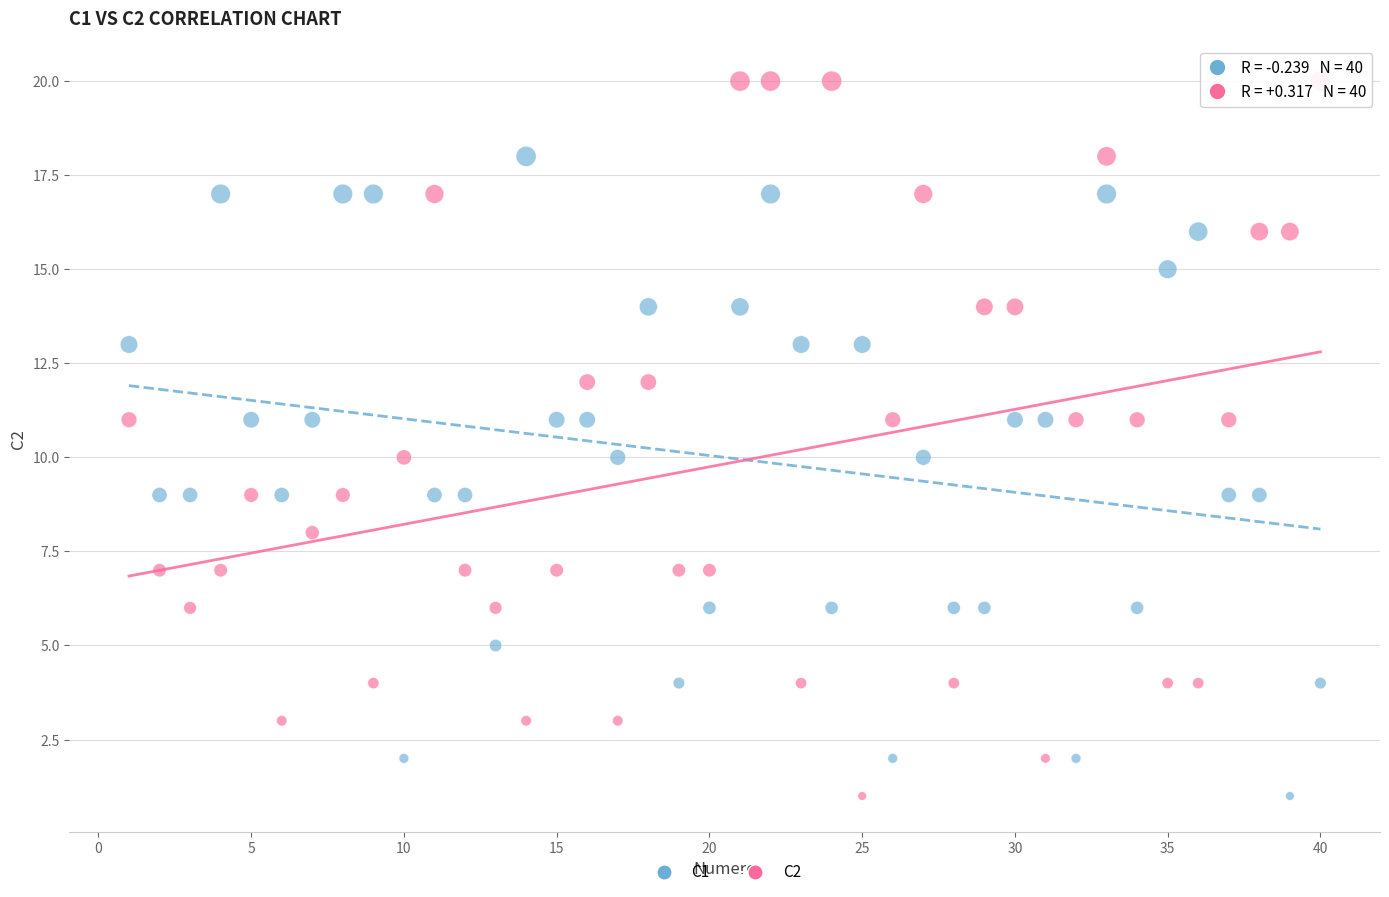

Across all data points, what is the range of Y values (max minus min)?

19